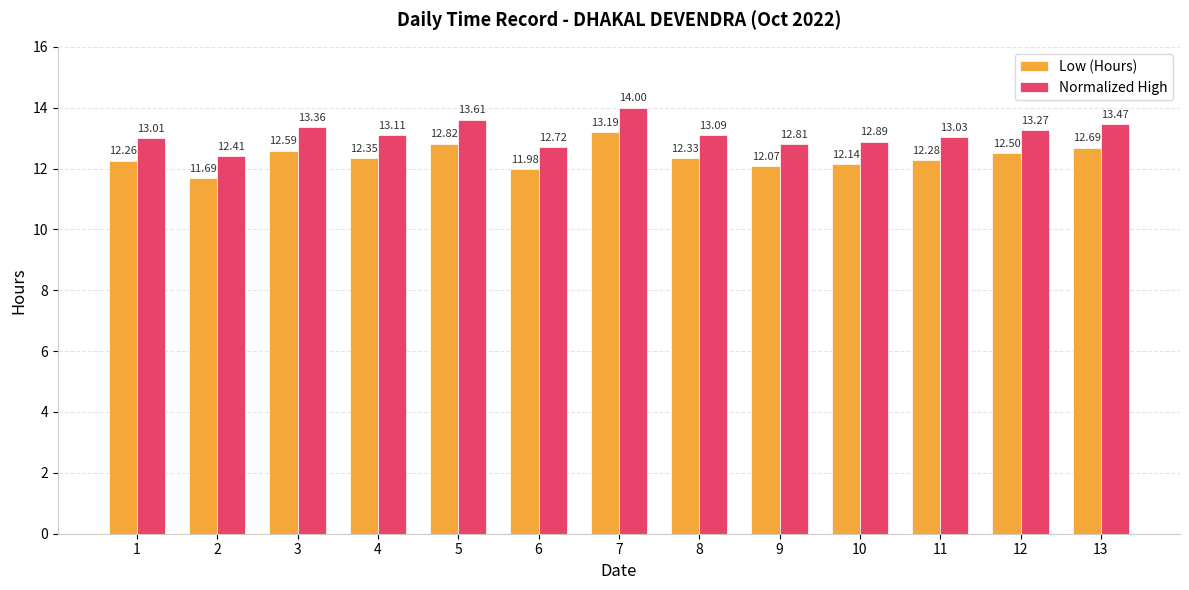

Which series has the largest total across all categories?

Normalized High